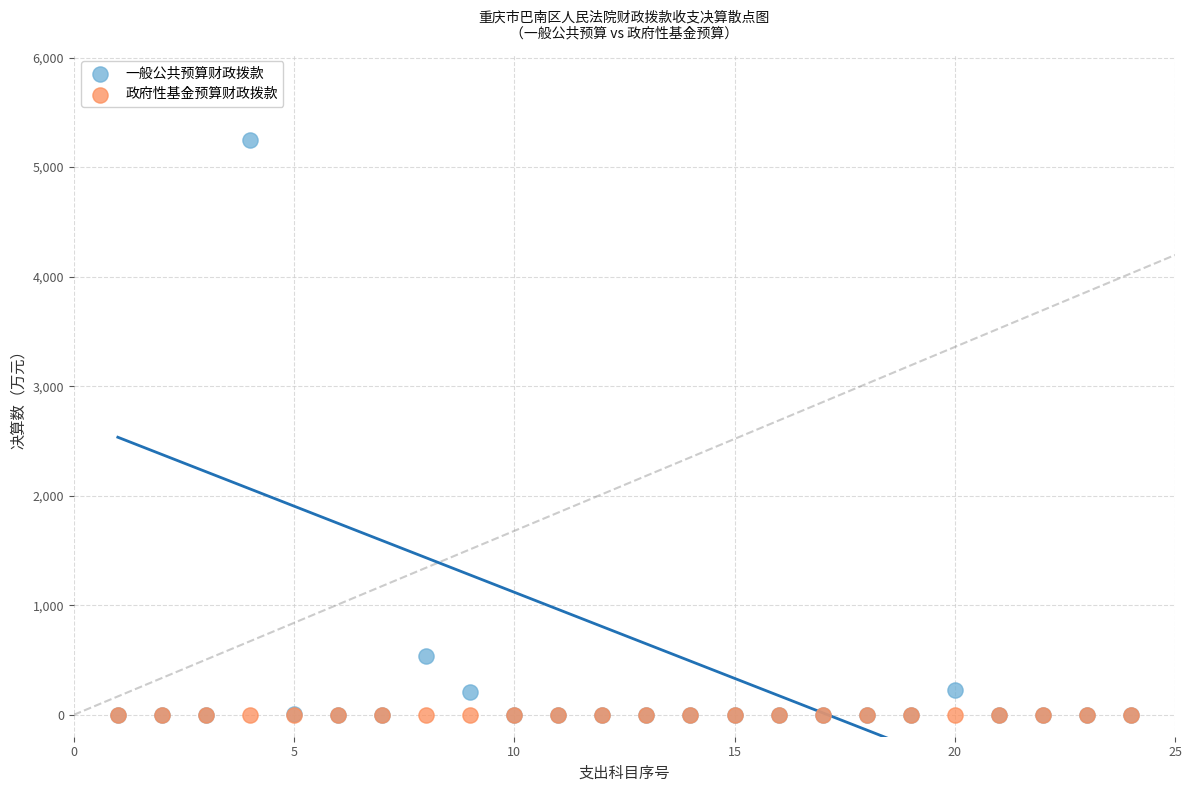

Across all series, what Y value is closest to 2623?

535.5